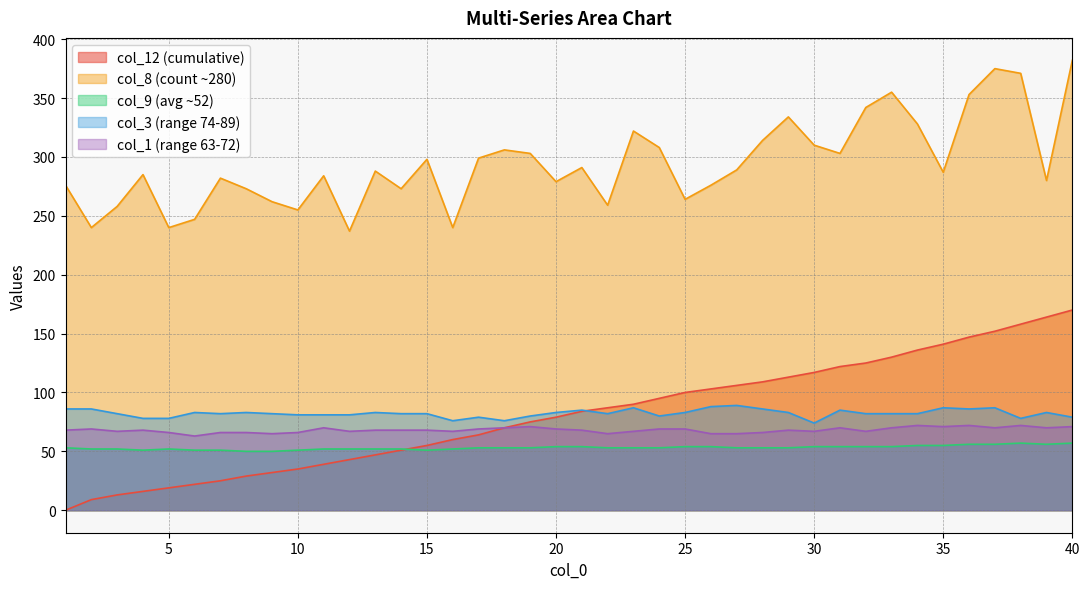

Which series has the largest total across all categories?

col_8 (count ~280)